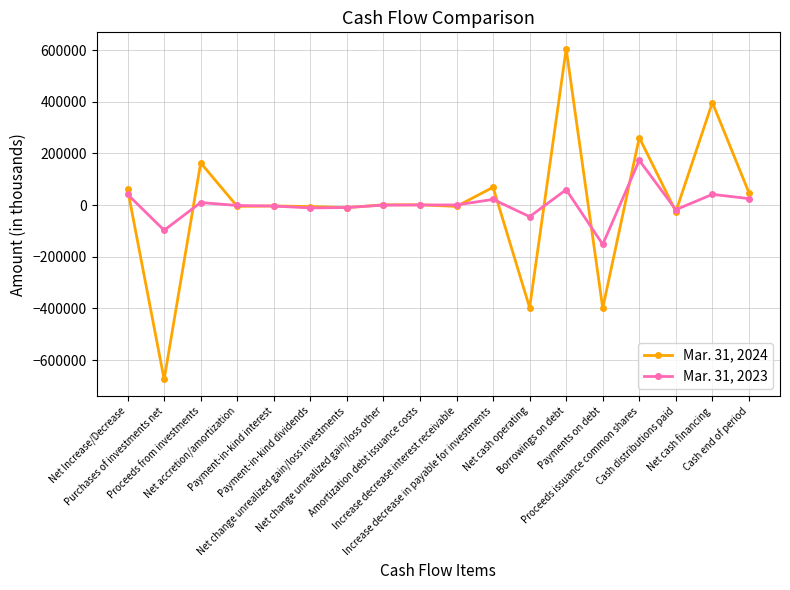

After their last crossing, which series has the higher values: Mar. 31, 2024 or Mar. 31, 2023?

Mar. 31, 2024